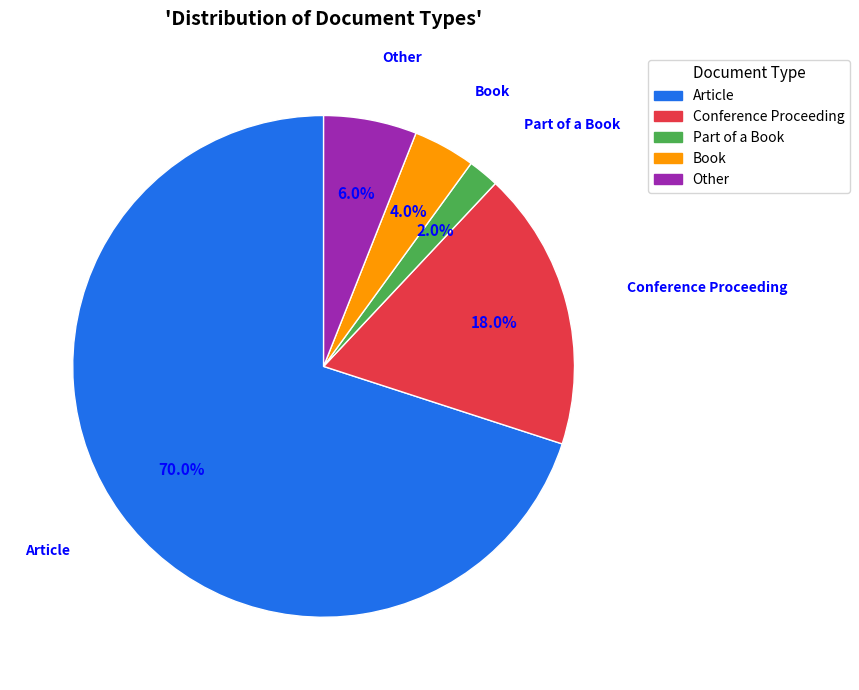

What is the ratio of the value at Article to the value at Conference Proceeding?

3.9